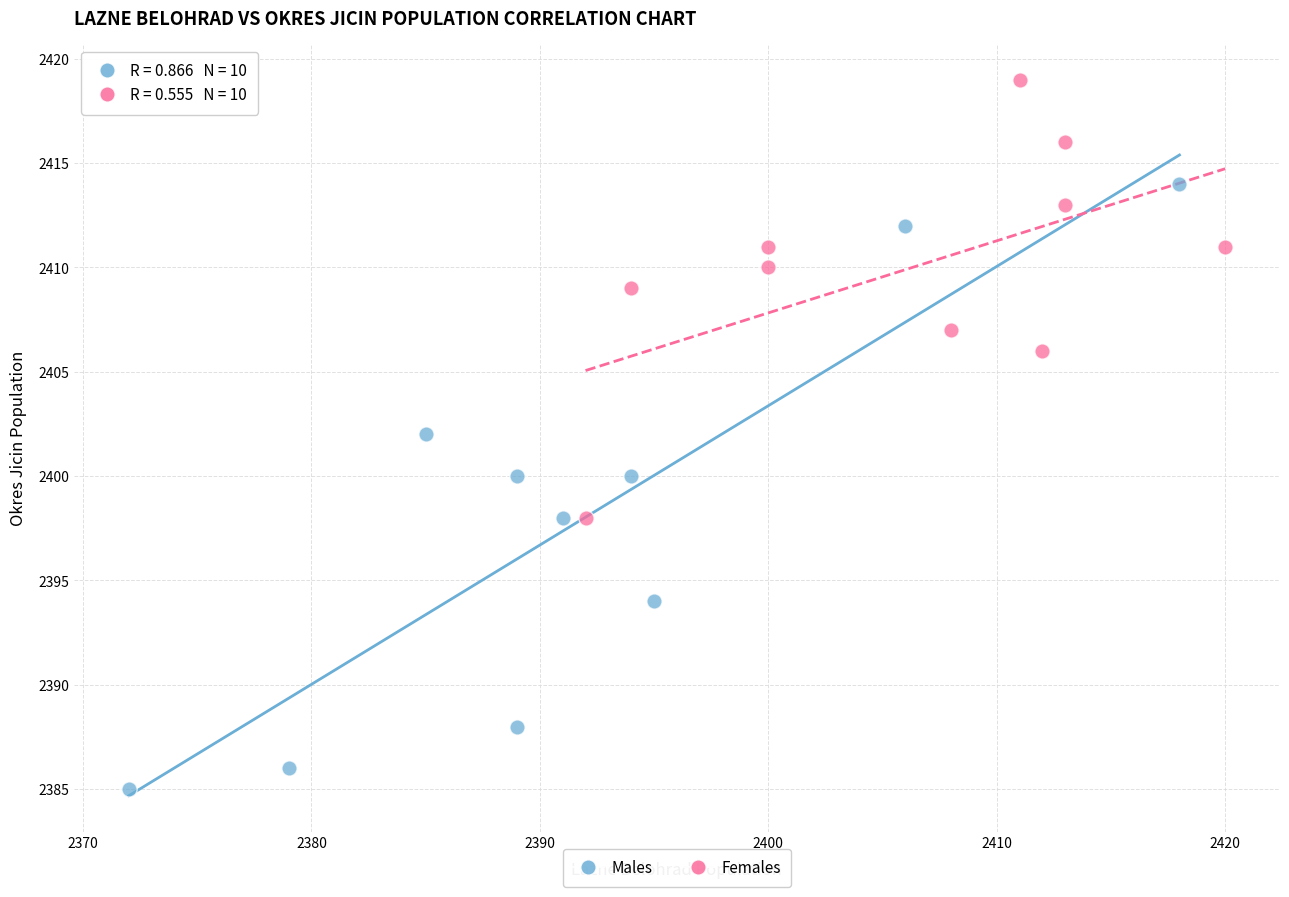

Which series contains the highest Y value?

Females